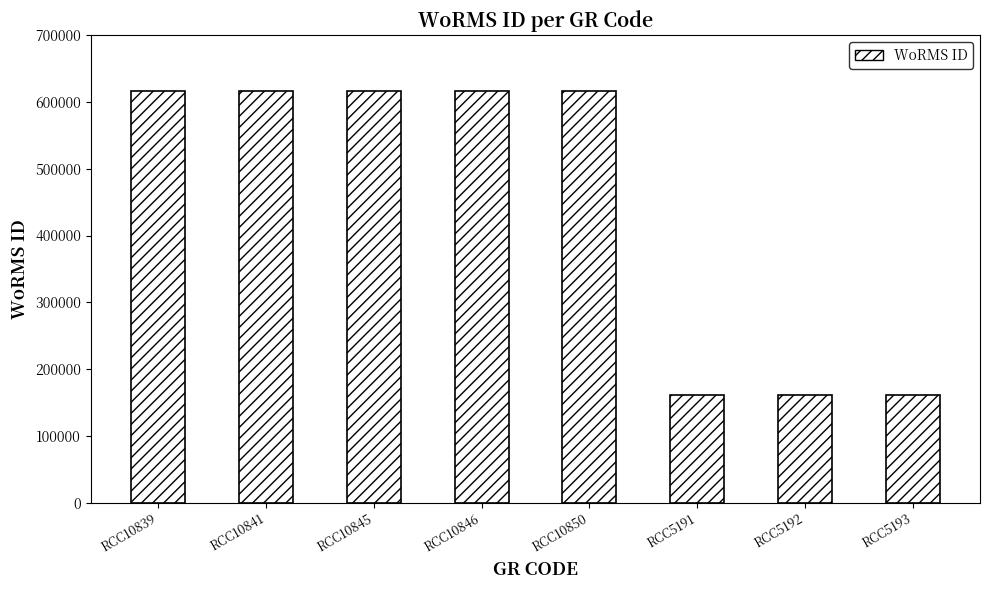

What is the label of the 8th bar from the left?

RCC5193